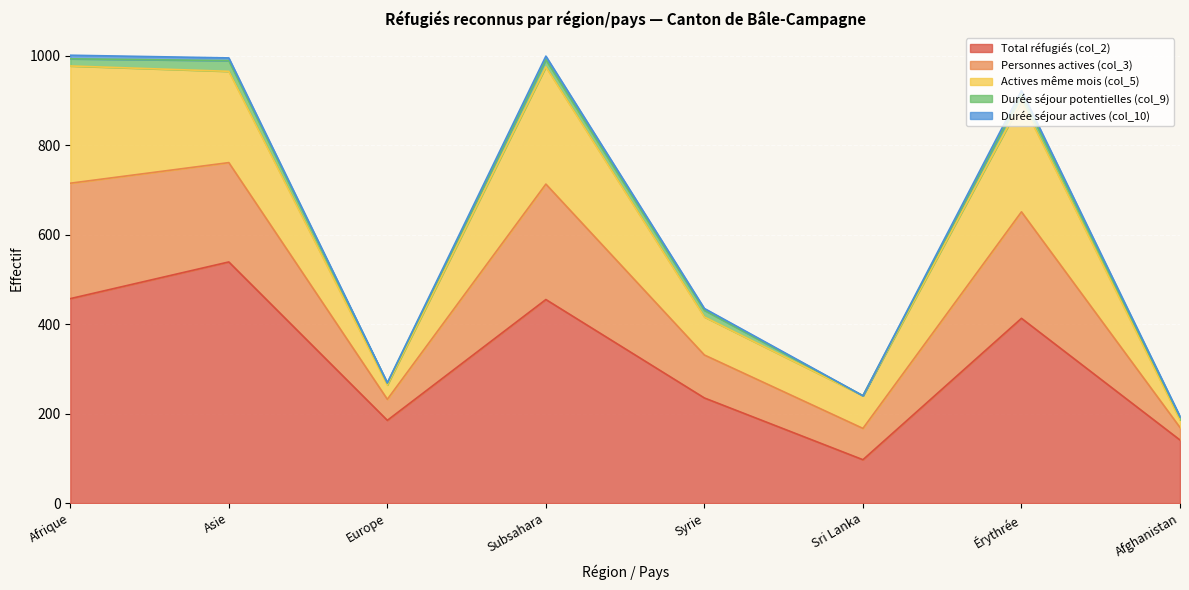

What is the total value across all series at Asie?

995